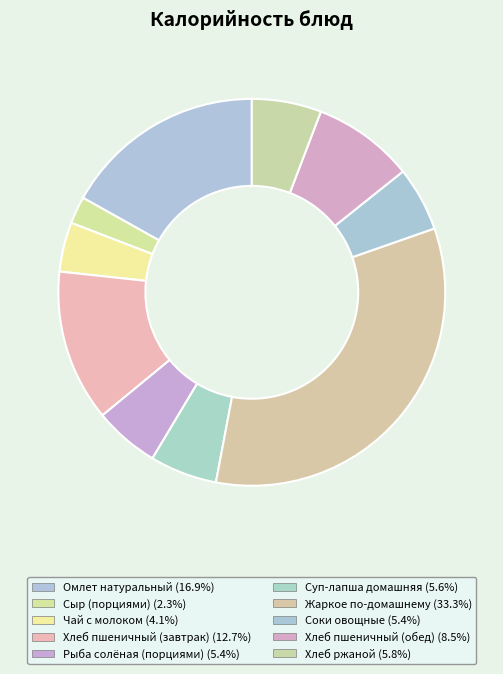

Count the number of slices in the pie.

10